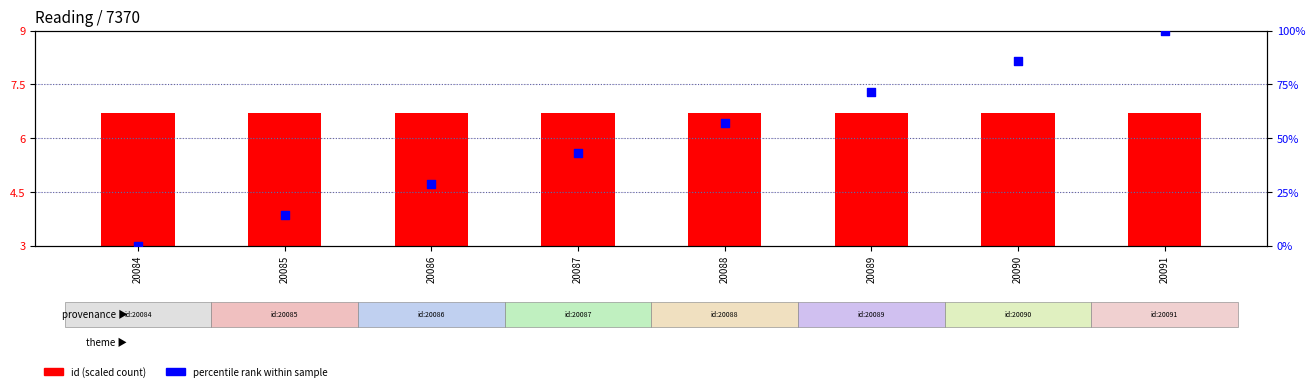

What is the total value across all series at 20091?

106.7